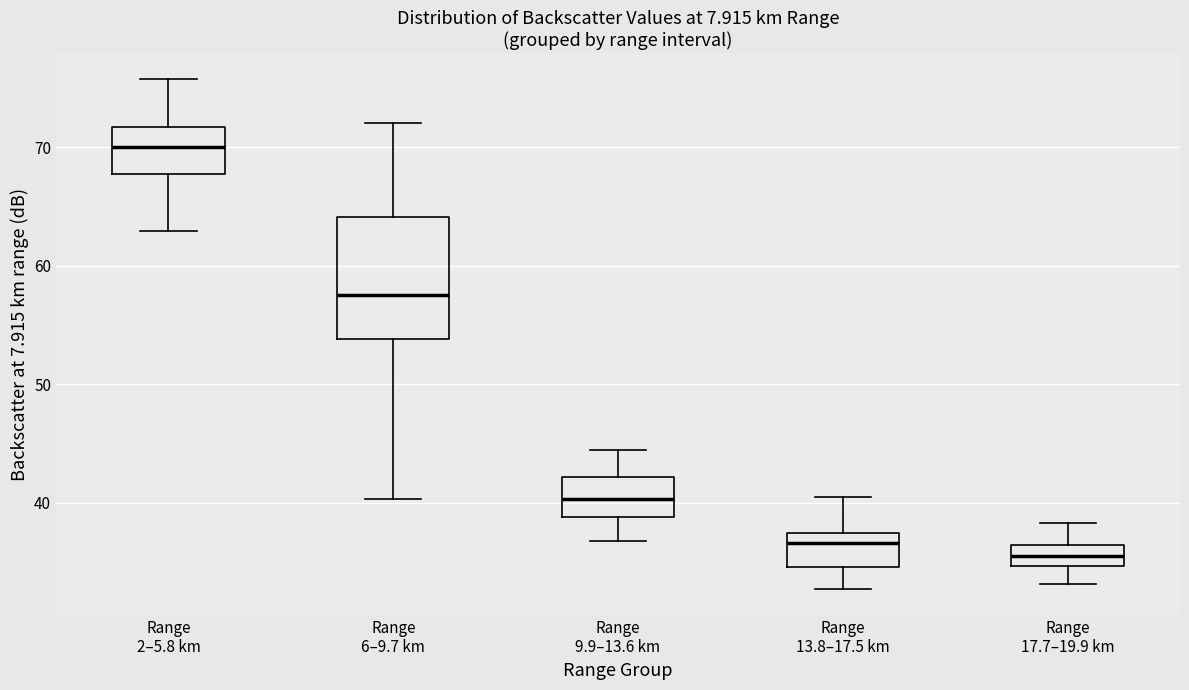

Which box has the highest median line?

Range 2–5.8 km